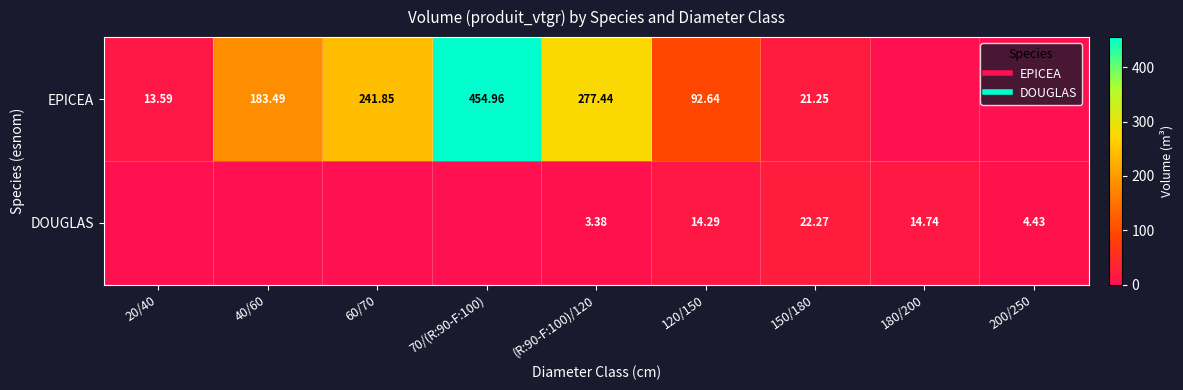

Rank the categories by DOUGLAS value from lowest to highest.

20/40, 40/60, 60/70, 70/(R:90-F:100), (R:90-F:100)/120, 200/250, 120/150, 180/200, 150/180